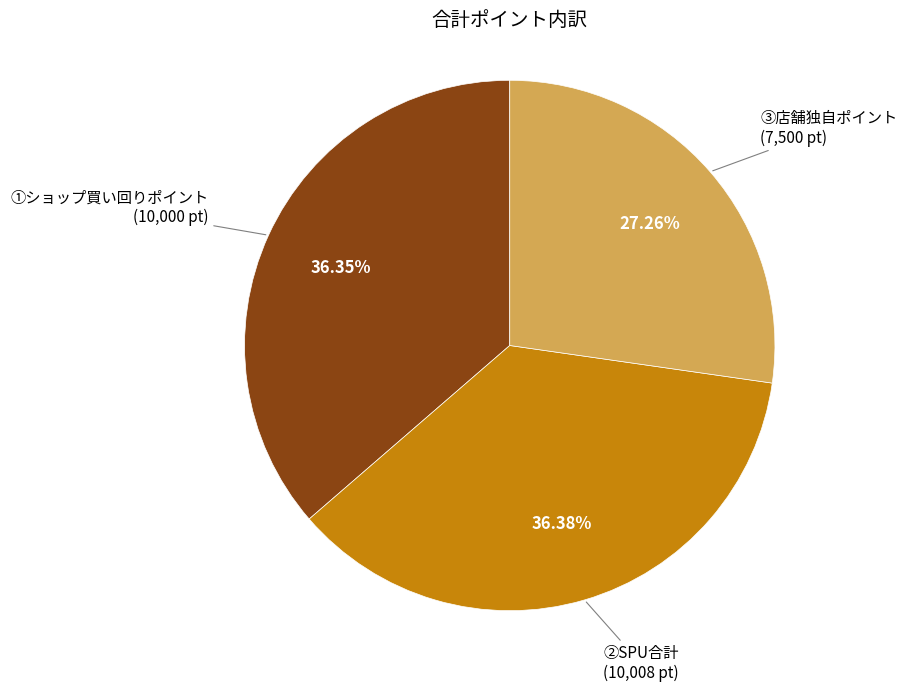

Is there any slice that represents more than half of the pie?

No